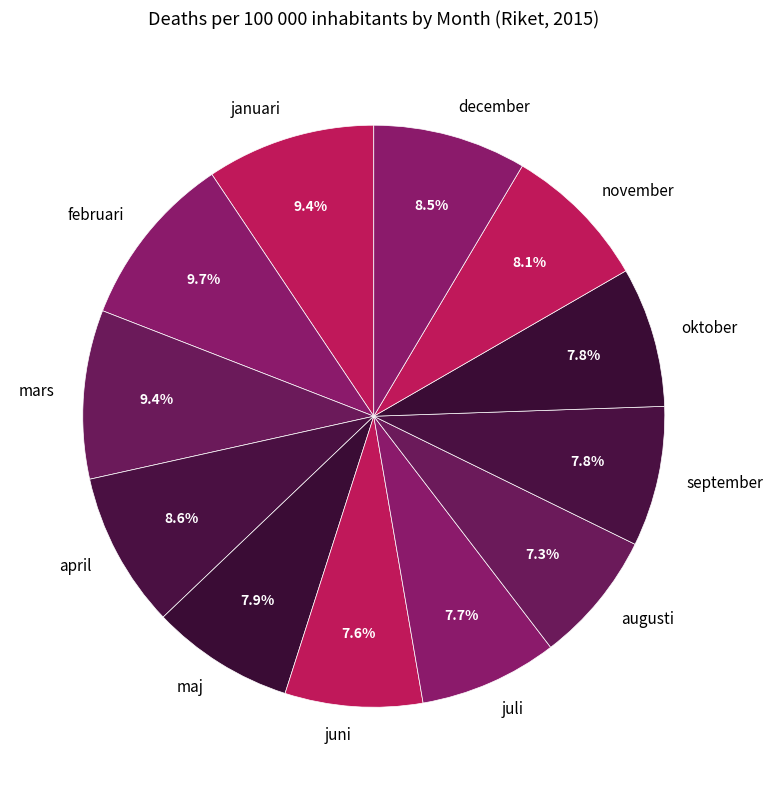

Is the sum of maj and juli greater than half?

No